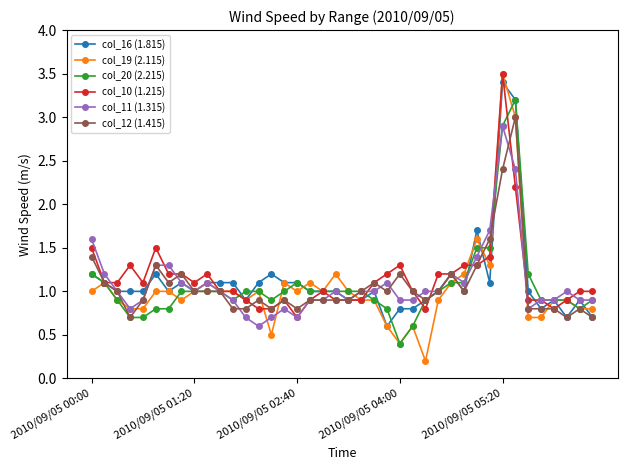

True or false: col_19 (2.115) has more than 1 interior local peaks.

True